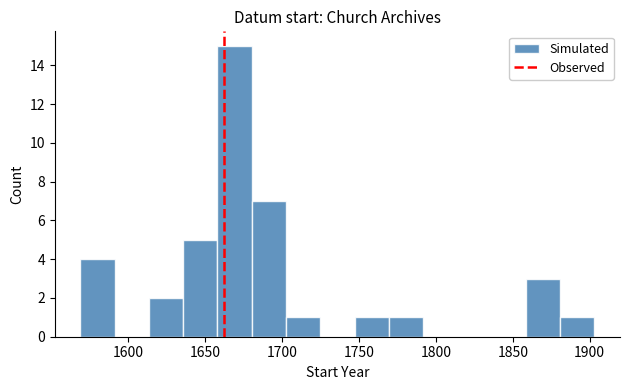

Over which range of the x-axis is the bar tallest?

1660 to 1680